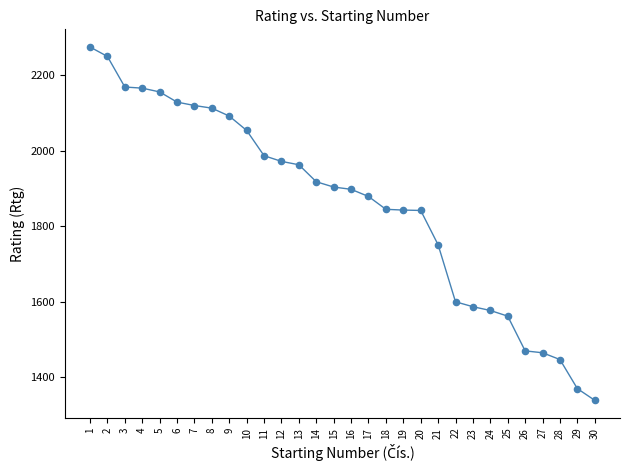

What is the range of Y values (max minus min)?

936